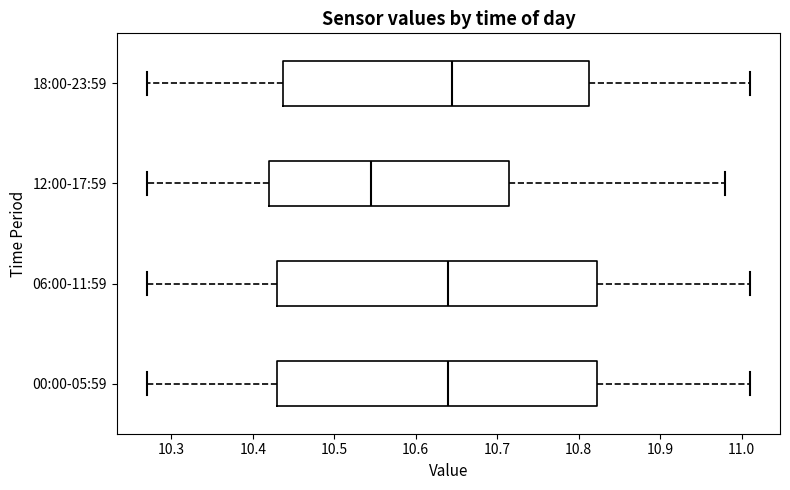

Which box's median line is the furthest to the left?

12:00-17:59